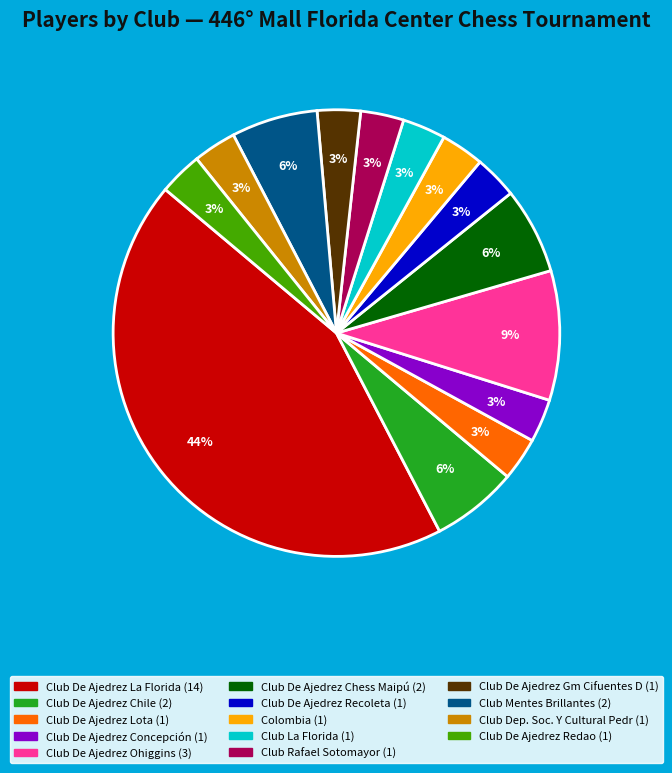

Does Club De Ajedrez Recoleta represent more than half of the total?

No